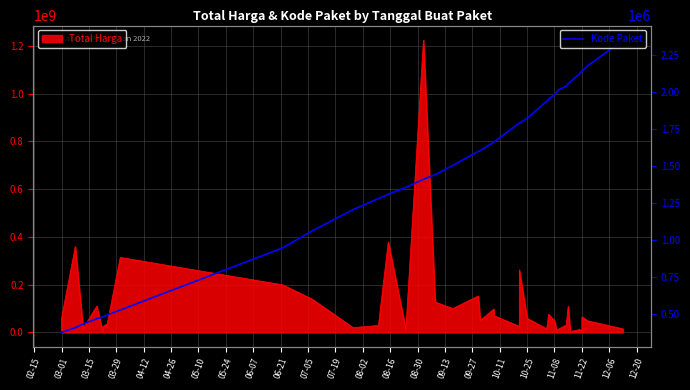

How many data points does each series have?

40